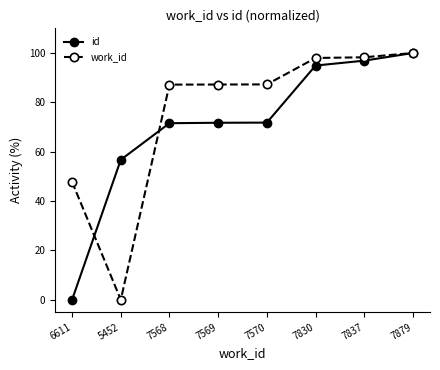

What is the spread (max minus min) of values at 7830?

3.1